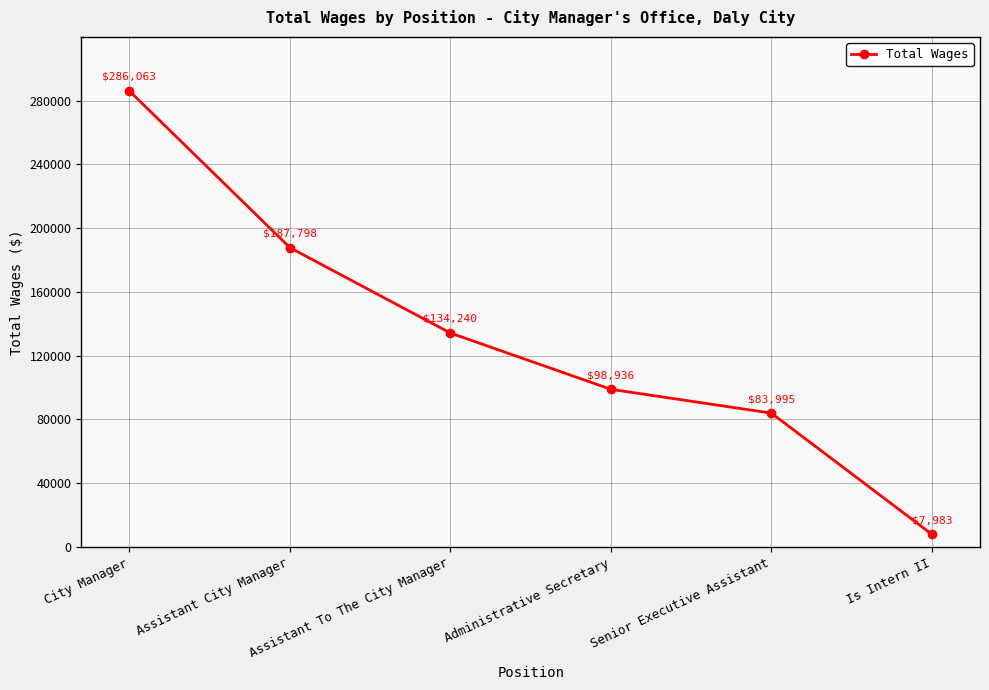

True or false: the data has more than 1 interior local peaks.

False